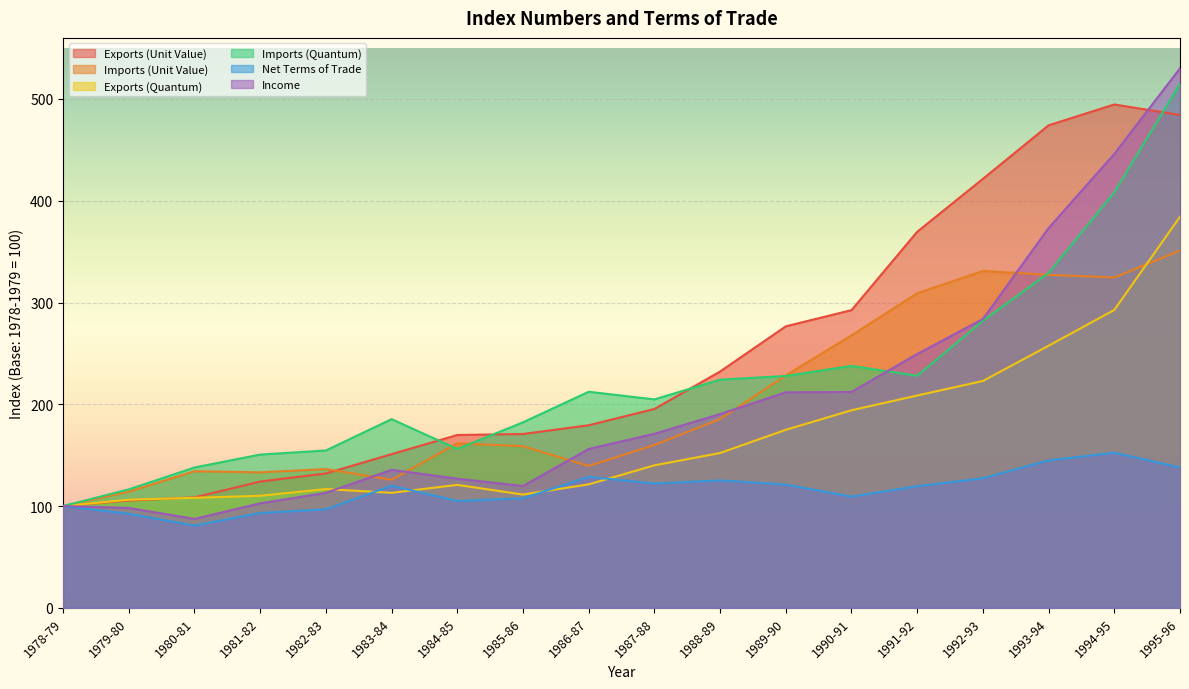

At which label does Exports (Unit Value) first exceed 195?

1987-88